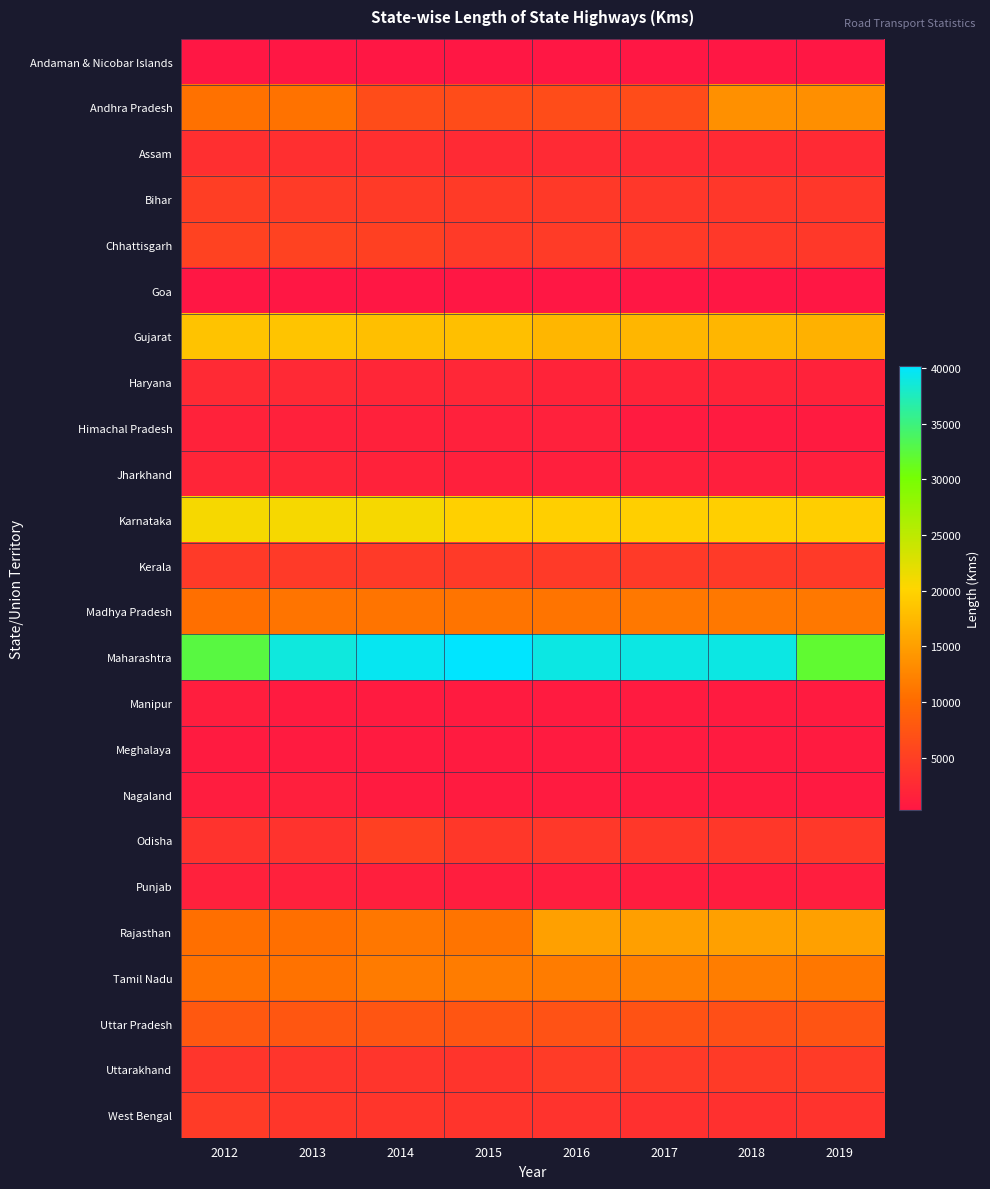

Reading left to right, transcribe all the data shown in this chart.

Andaman & Nicobar Islands: 2012=246	2013=264	2014=279	2015=279	2016=266	2017=266	2018=257	2019=257
Andhra Pradesh: 2012=10650	2013=10700	2014=6480	2015=6485	2016=6485	2017=6485	2018=13604	2019=13500
Assam: 2012=3134	2013=3134	2014=3134	2015=2530	2016=2530	2017=2530	2018=2530	2019=2530
Bihar: 2012=4857	2013=4483	2014=4389	2015=4426	2016=4253	2017=4006	2018=4006	2019=4006
Chhattisgarh: 2012=5240	2013=5240	2014=5080	2015=4374	2016=4462	2017=4438	2018=4176	2019=4176
Goa: 2012=279	2013=279	2014=279	2015=279	2016=279	2017=279	2018=280	2019=279
Gujarat: 2012=18480	2013=18506	2014=18017	2015=18017	2016=17201	2017=17201	2018=17201	2019=16746
Haryana: 2012=2521	2013=2416	2014=2098	2015=2128	2016=1801	2017=1801	2018=1801	2019=1602
Himachal Pradesh: 2012=1626	2013=1504	2014=1504	2015=1466	2016=1466	2017=827	2018=827	2019=827
Jharkhand: 2012=1886	2013=1960	2014=1596	2015=1358	2016=1296	2017=1339	2018=1232	2019=1232
Karnataka: 2012=20774	2013=20749	2014=20774	2015=19721	2016=19578	2017=19556	2018=19521	2019=19473
Kerala: 2012=4341	2013=4341	2014=4341	2015=4341	2016=4342	2017=4342	2018=4342	2019=4342
Madhya Pradesh: 2012=10501	2013=10934	2014=10934	2015=10934	2016=10934	2017=11389	2018=11389	2019=11389
Maharashtra: 2012=32596	2013=38765	2014=39588	2015=40144	2016=39000	2017=39000	2018=38999	2019=32005
Manipur: 2012=1137	2013=715	2014=715	2015=715	2016=715	2017=715	2018=715	2019=781
Meghalaya: 2012=856	2013=858	2014=748	2015=751	2016=772	2017=772	2018=781	2019=768
Nagaland: 2012=1001	2013=1204	2014=767	2015=767	2016=722	2017=722	2018=722	2019=650
Odisha: 2012=3654	2013=3607	2014=5125	2015=4109	2016=4187	2017=4139	2018=4138	2019=4143
Punjab: 2012=1477	2013=1477	2014=1315	2015=1133	2016=1133	2017=1103	2018=1103	2019=1133
Rajasthan: 2012=10456	2013=10465	2014=11292	2015=10941	2016=15188	2017=15019	2018=15085	2019=15061
Tamil Nadu: 2012=10764	2013=10764	2014=11594	2015=11752	2016=11752	2017=12095	2018=11830	2019=11169
Uttar Pradesh: 2012=7876	2013=7703	2014=7544	2015=7543	2016=7147	2017=7201	2018=6810	2019=7427
Uttarakhand: 2012=3788	2013=3788	2014=3782	2015=3736	2016=4521	2017=4329	2018=4387	2019=4517
West Bengal: 2012=4505	2013=3952	2014=3893	2015=3697	2016=3612	2017=3262	2018=3262	2019=3612